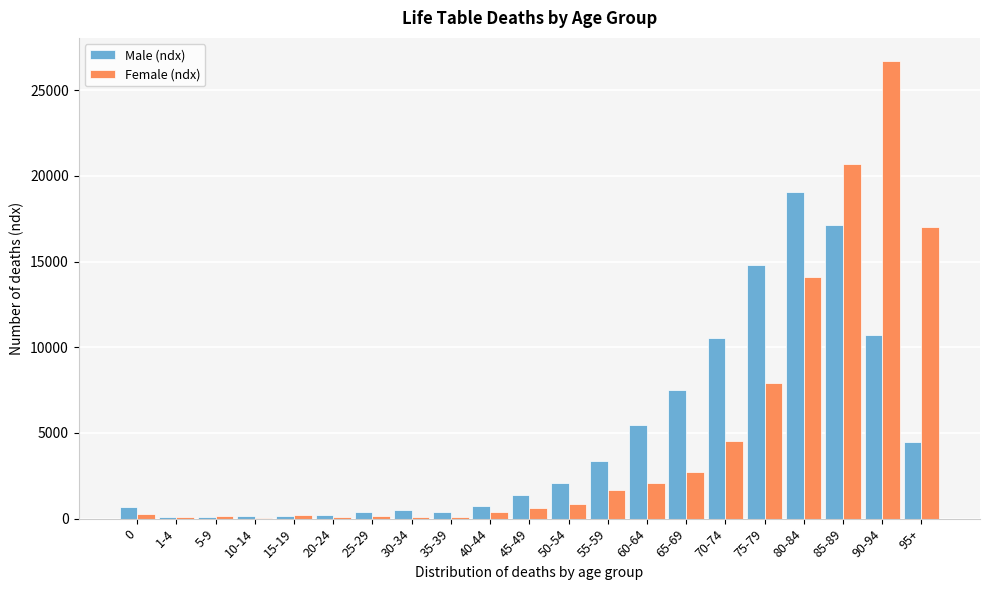

Is the value of Male (ndx) at 85-89 greater than the value of Female (ndx) at 55-59?

Yes